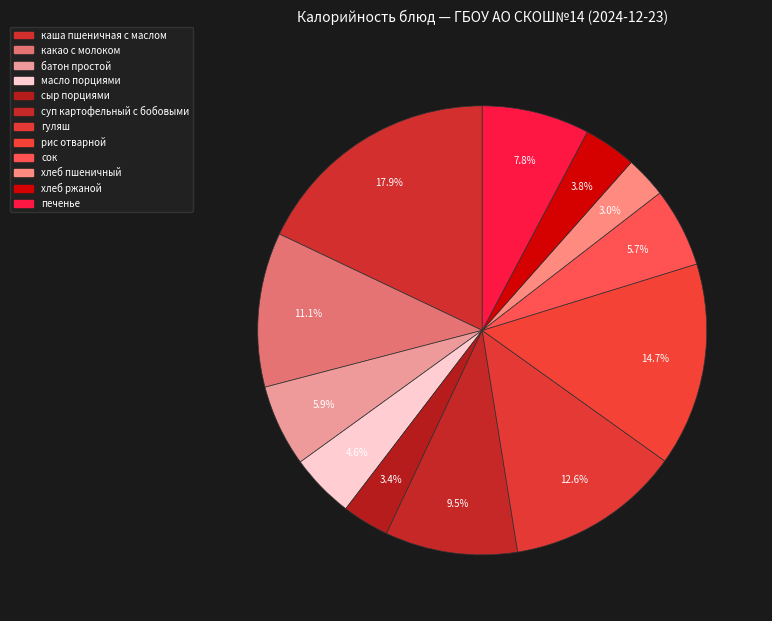

How many slices are in this pie chart?

12